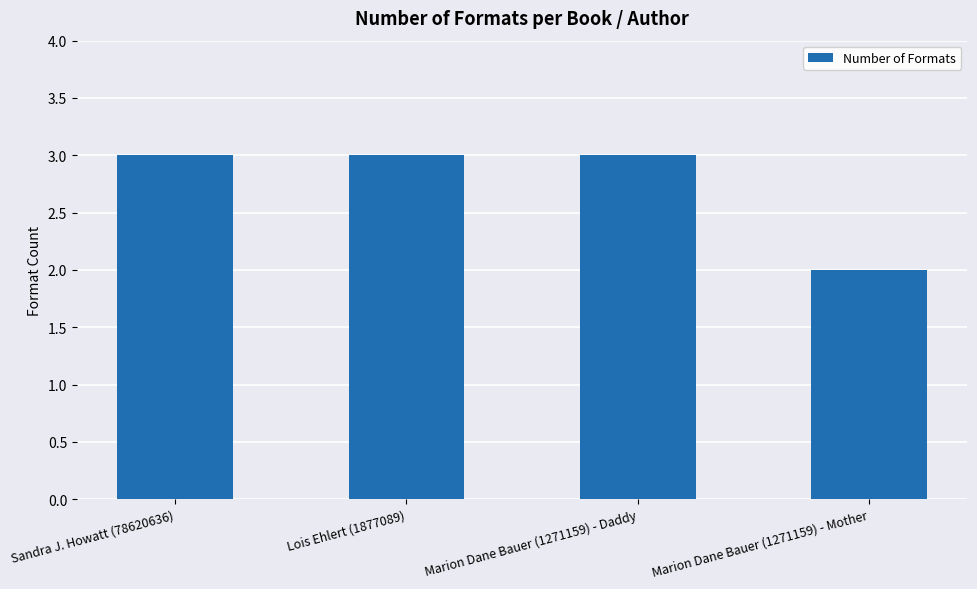

Count the number of data series in this chart.

1